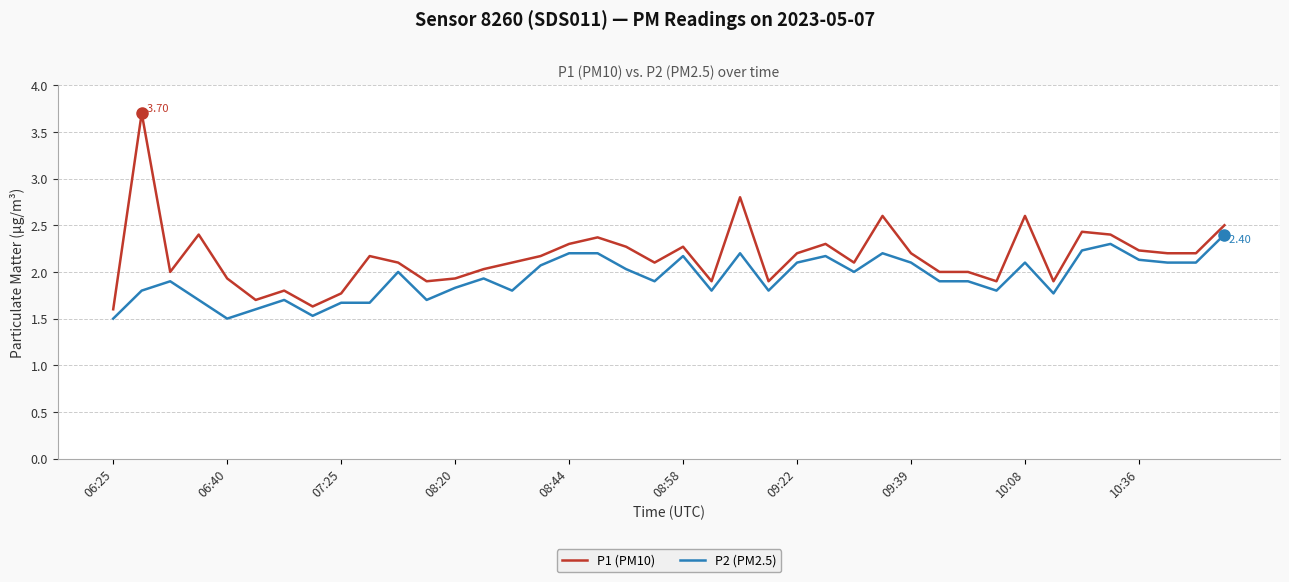

Rank the series by their average value, from lowest to highest.

P2 (PM2.5), P1 (PM10)